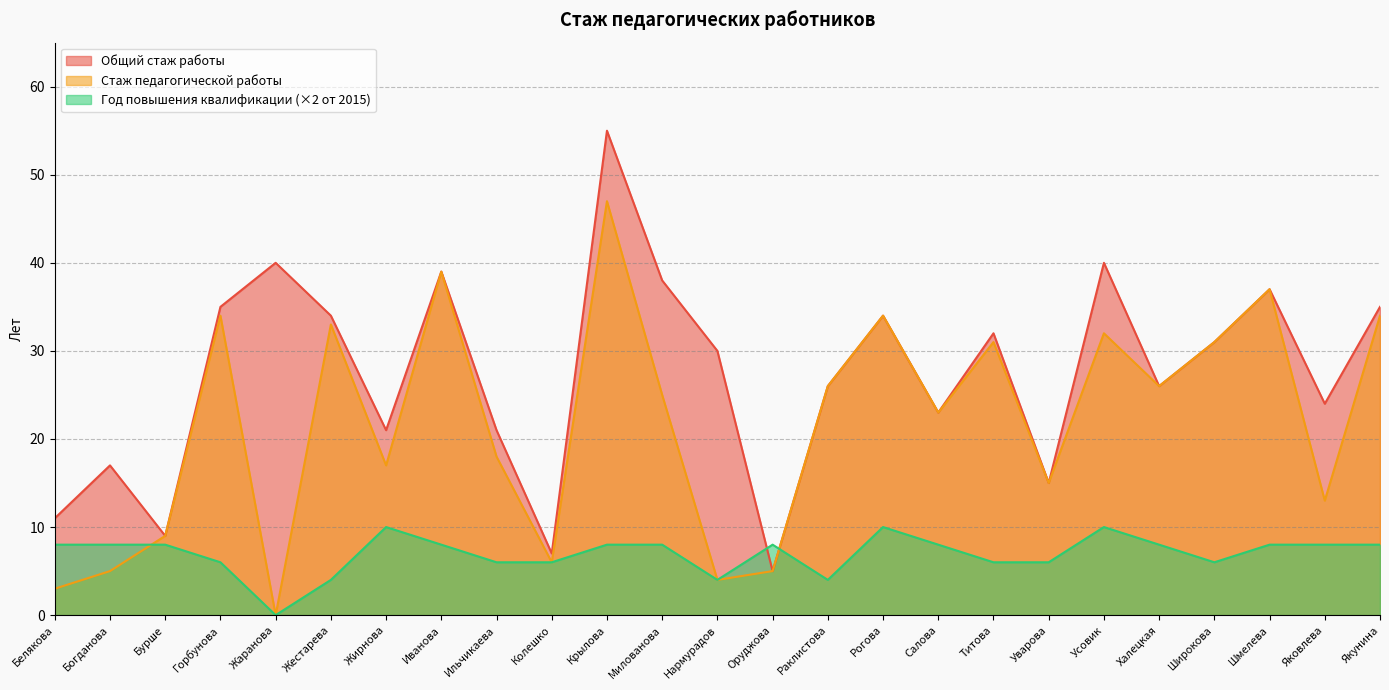

What is the label of the 6th point from the right?

Усовик